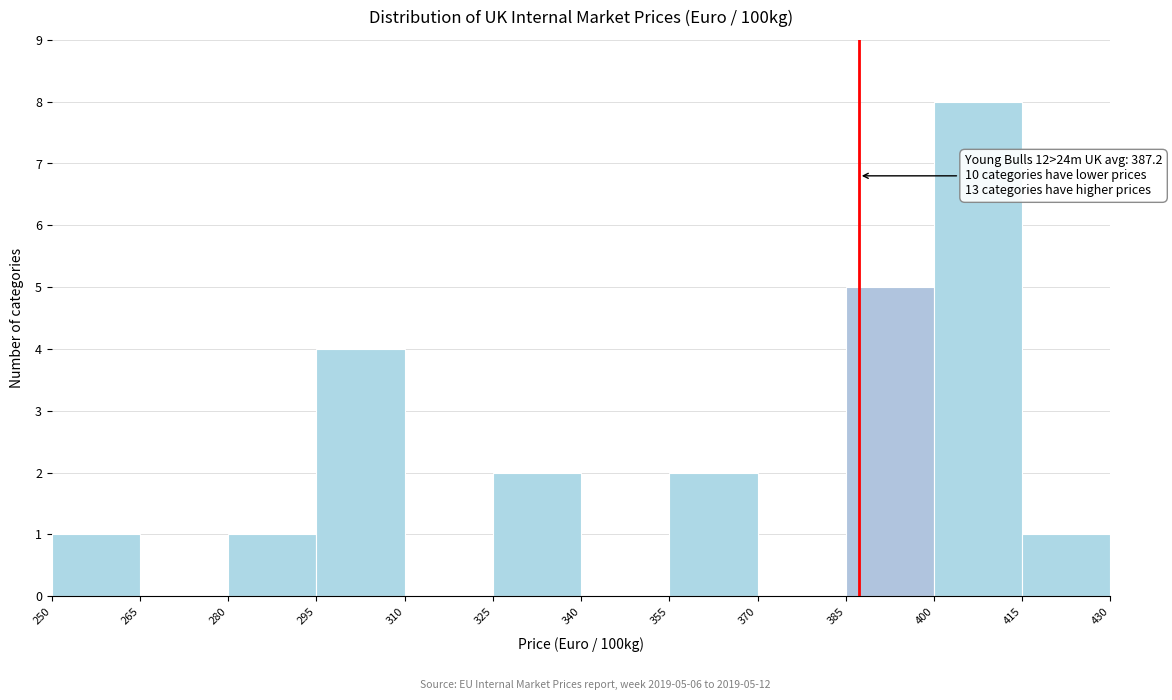

Which range on the x-axis has the tallest bar?

400 to 415